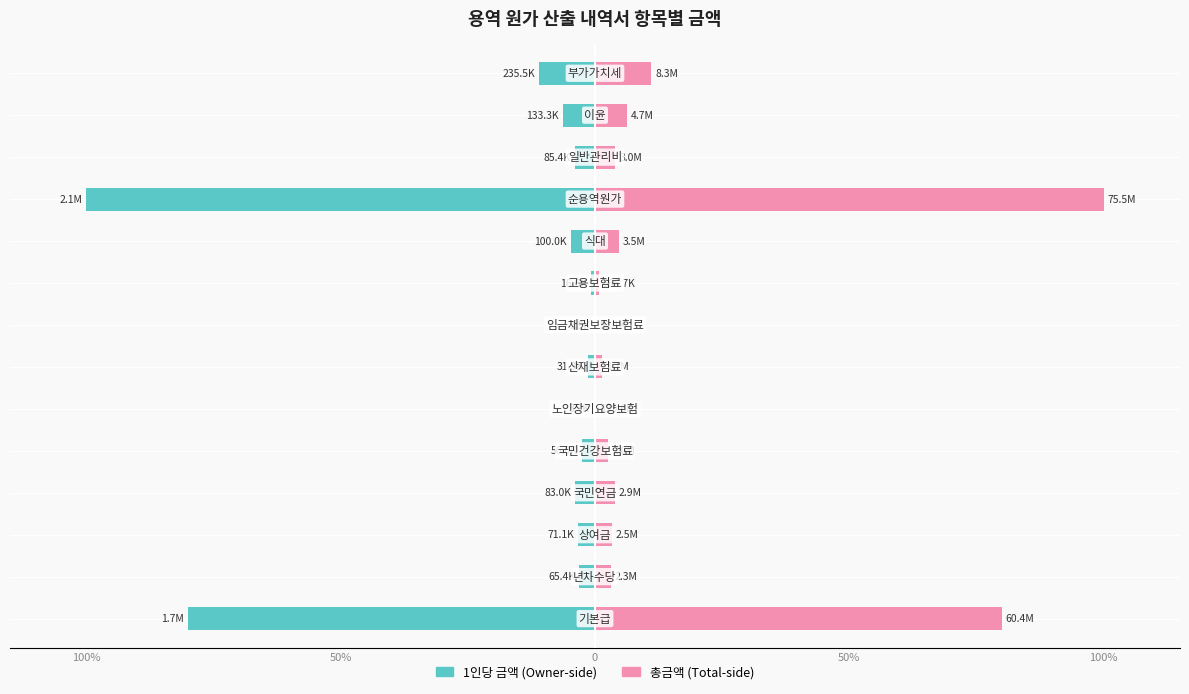

Reading right to left, transcribe all the data shown in this chart.

1인당 금액: -11.0	-6.2	-4.0	-100.0	-4.7	-0.8	-0.1	-1.5	-0.2	-2.6	-3.9	-3.3	-3.1	-79.9
총금액: 11.0	6.2	4.0	100.0	4.7	0.8	0.1	1.5	0.2	2.6	3.9	3.3	3.1	79.9